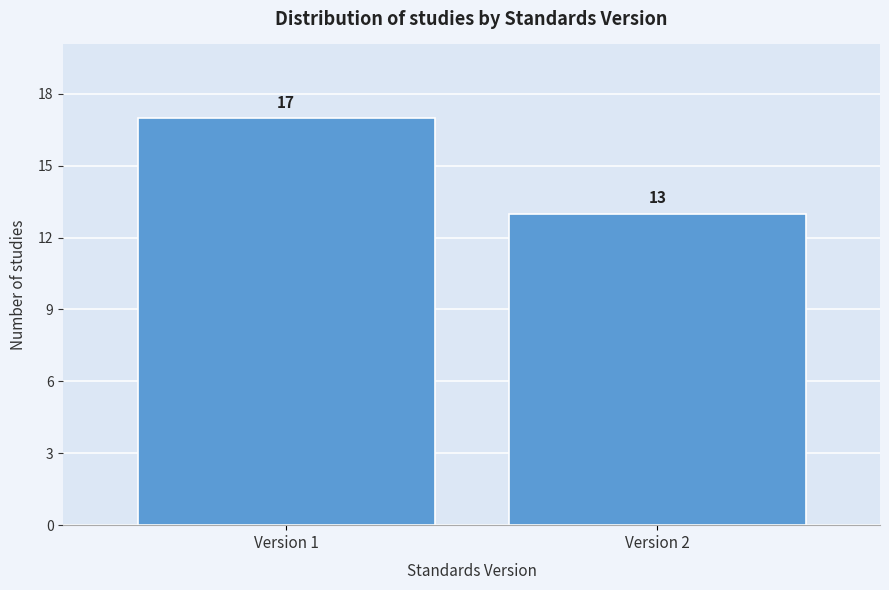

Reading left to right, what are all the values shown in this chart?

17	13